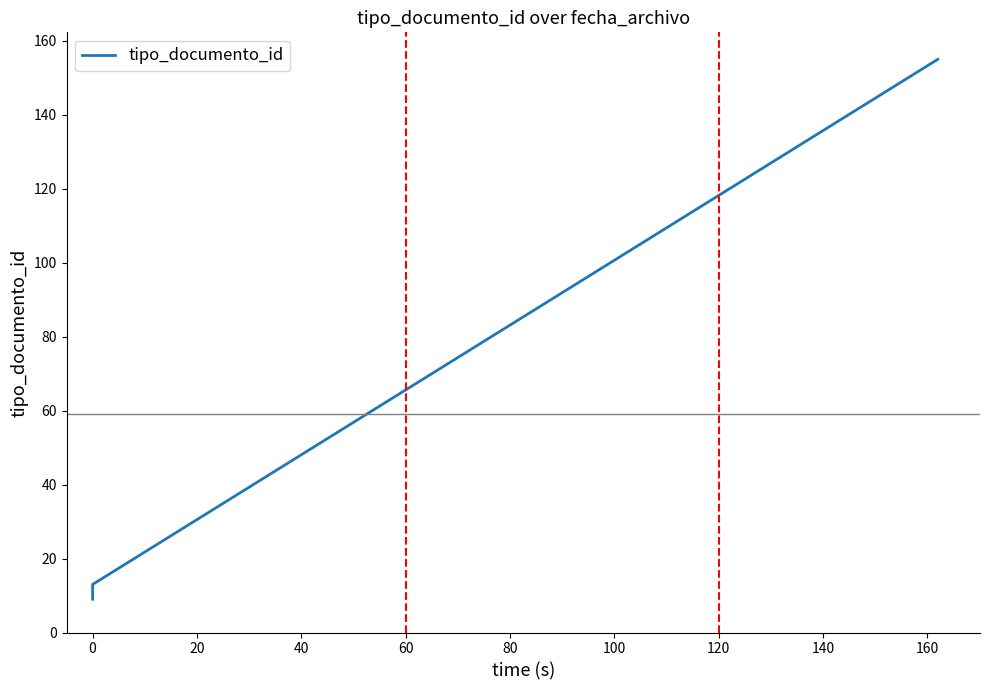

Reading left to right, list all the values displayed in this chart.

9	13	155